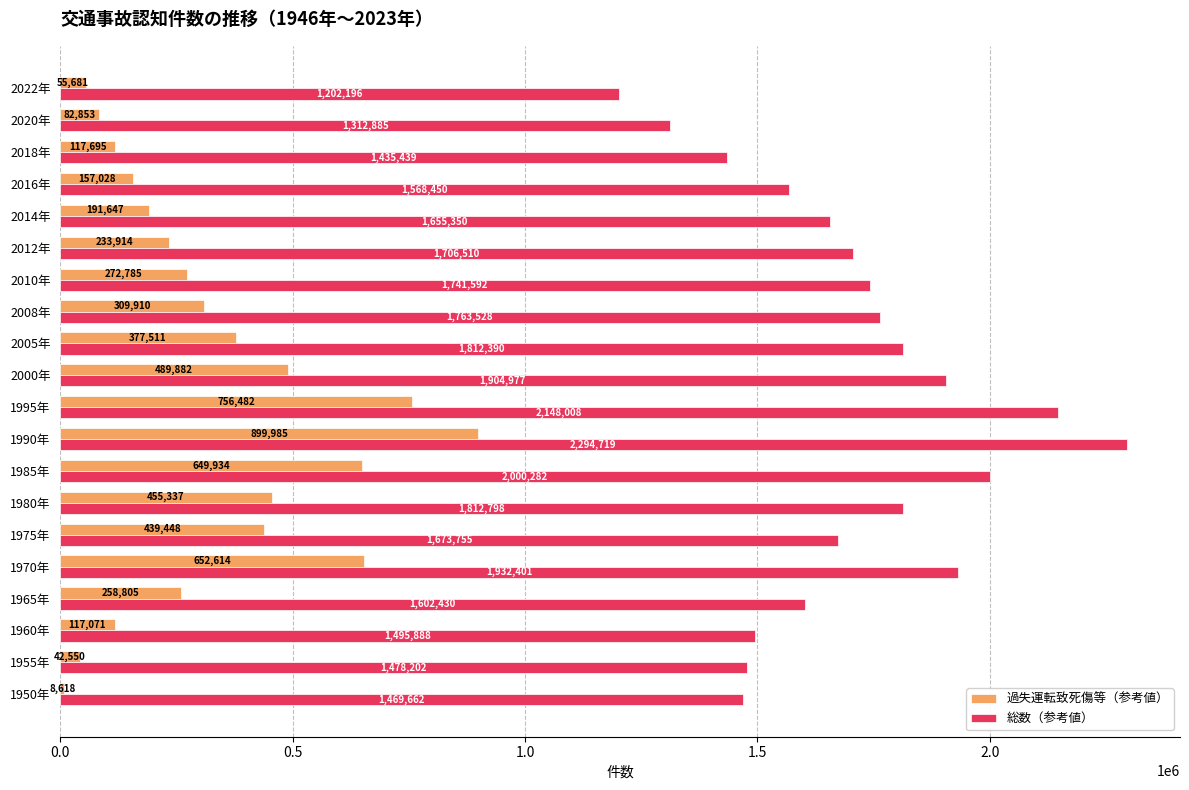

What is the minimum value shown in the chart?

8618